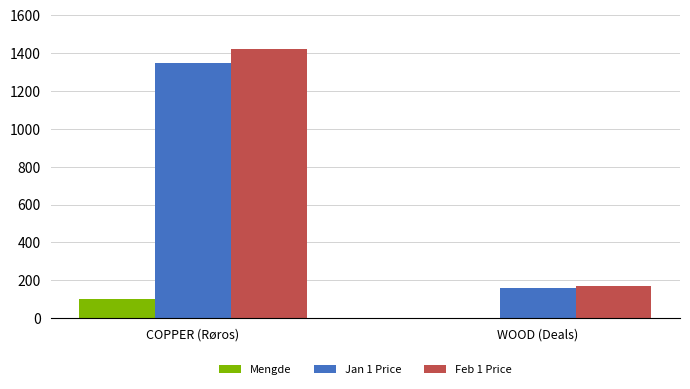

Which category has the highest value across all series?

COPPER (Røros)